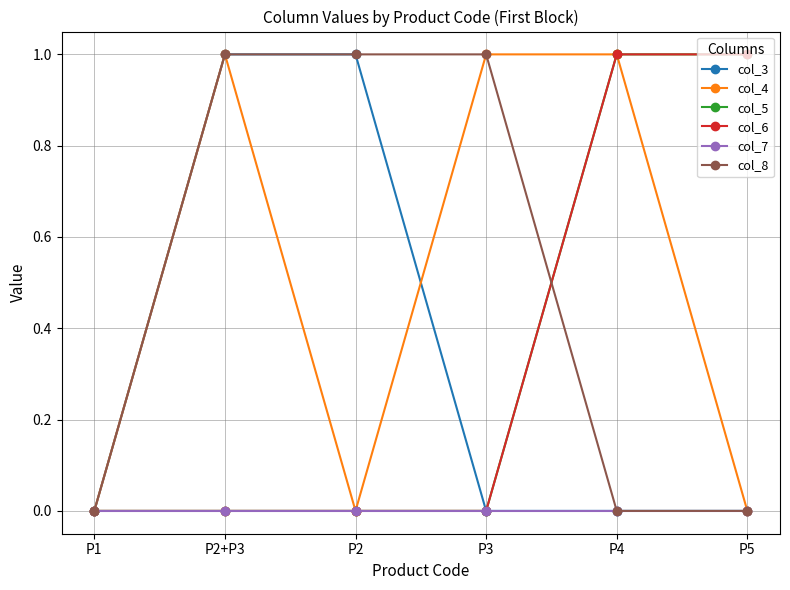

What is the label of the 6th point from the left?

P5